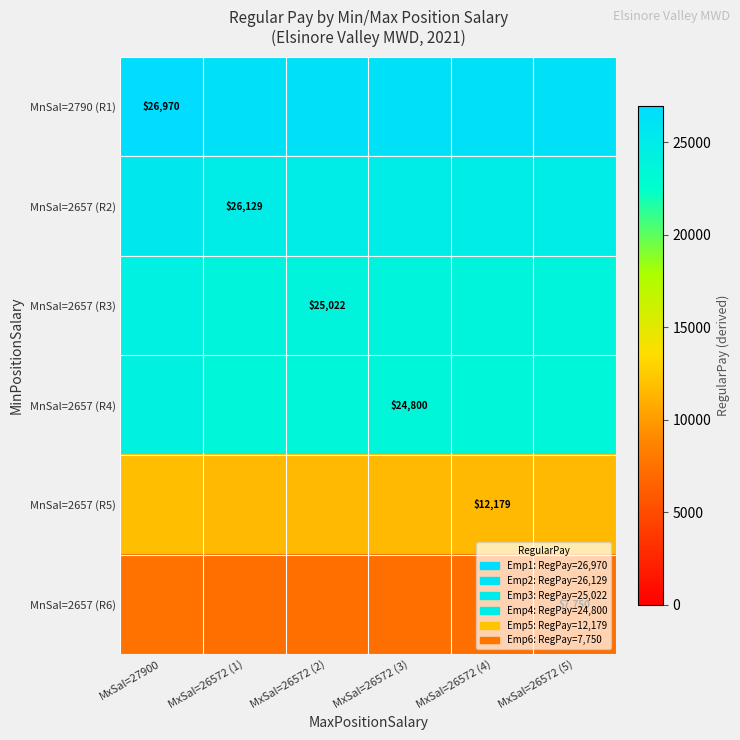

Is it true that MnSal=2657 (R4) equals 16013.7 at MxSal=27900?

False